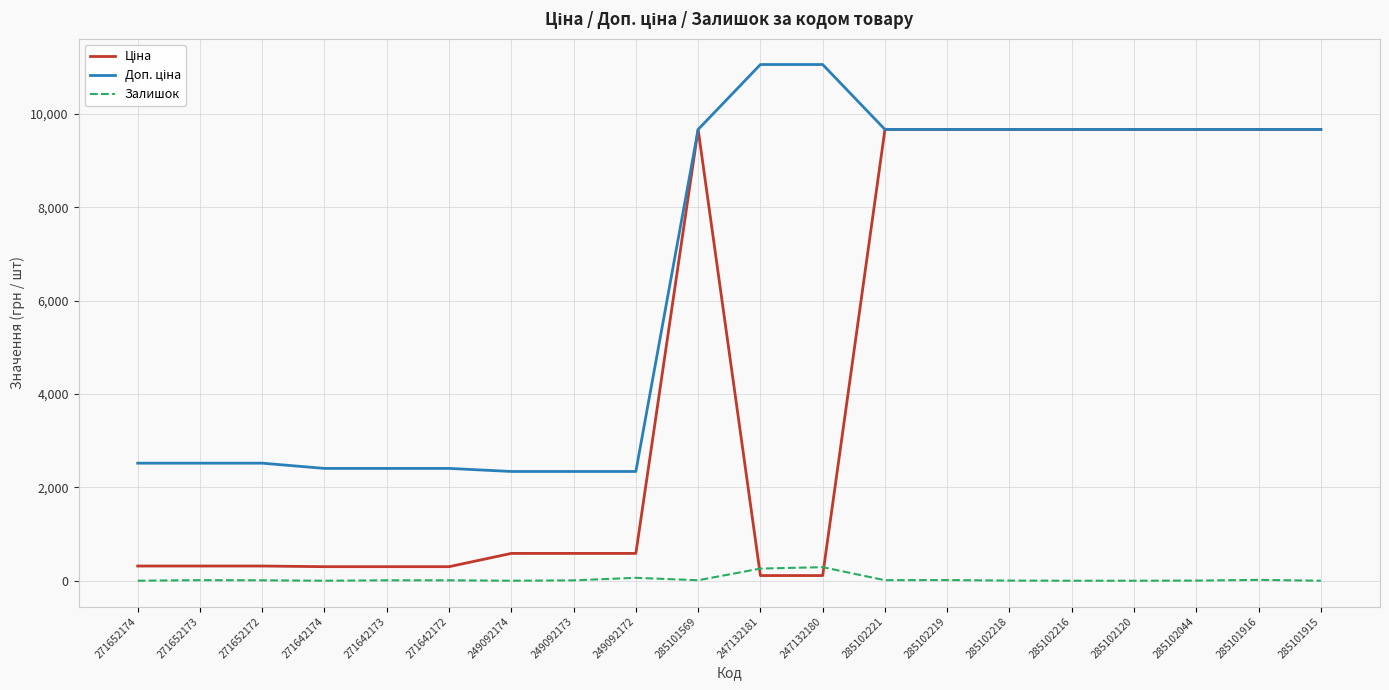

What is the highest value of the Залишок series?

290.0